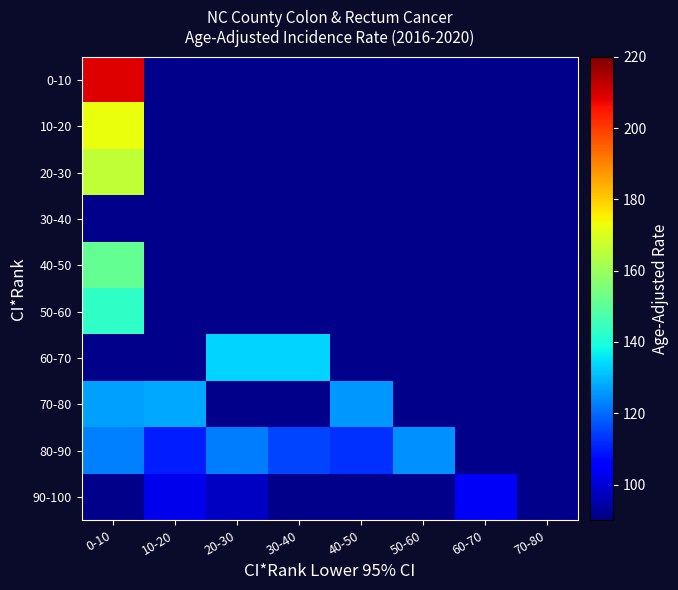

Rank the series at 70-80 from highest to lowest value.

0-10, 10-20, 20-30, 30-40, 40-50, 50-60, 60-70, 70-80, 80-90, 90-100